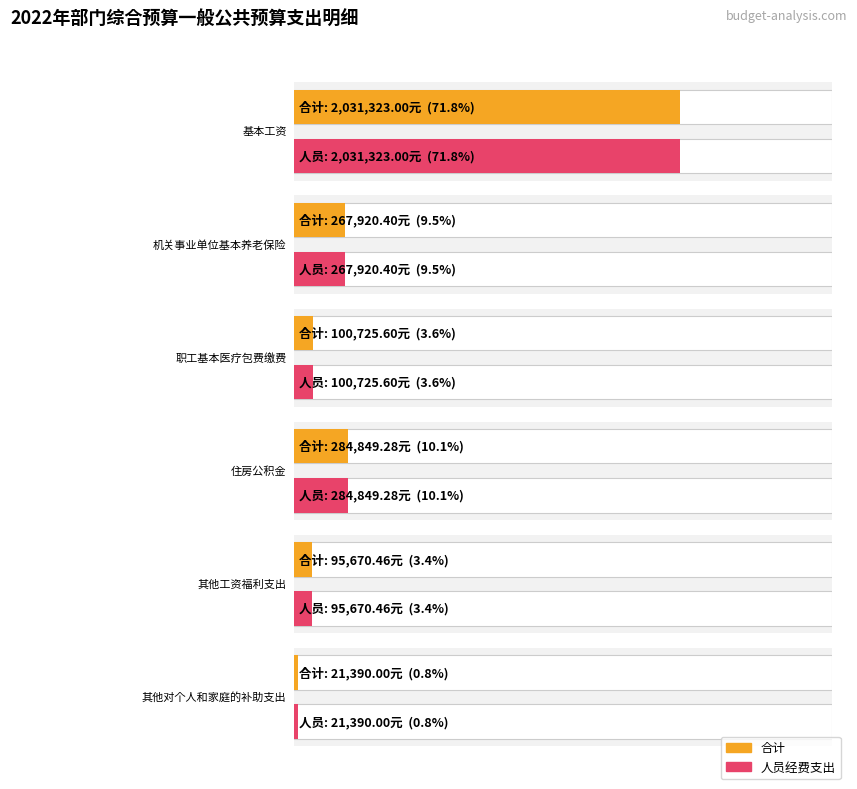

What is the maximum value for 人员经费支出?

2031323.0